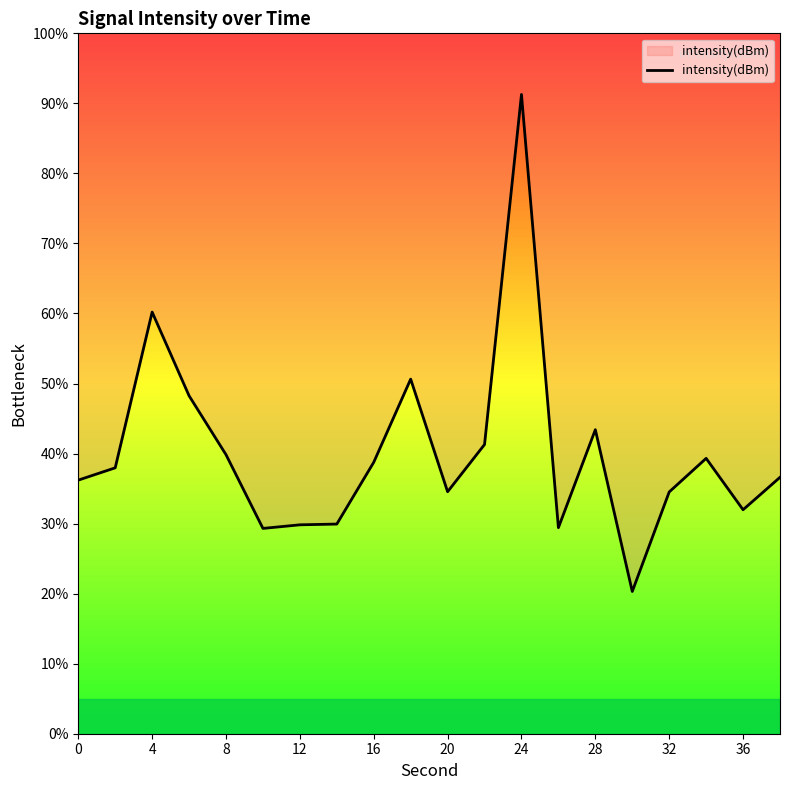

What is the change in value from 16 to 32?

-4.2